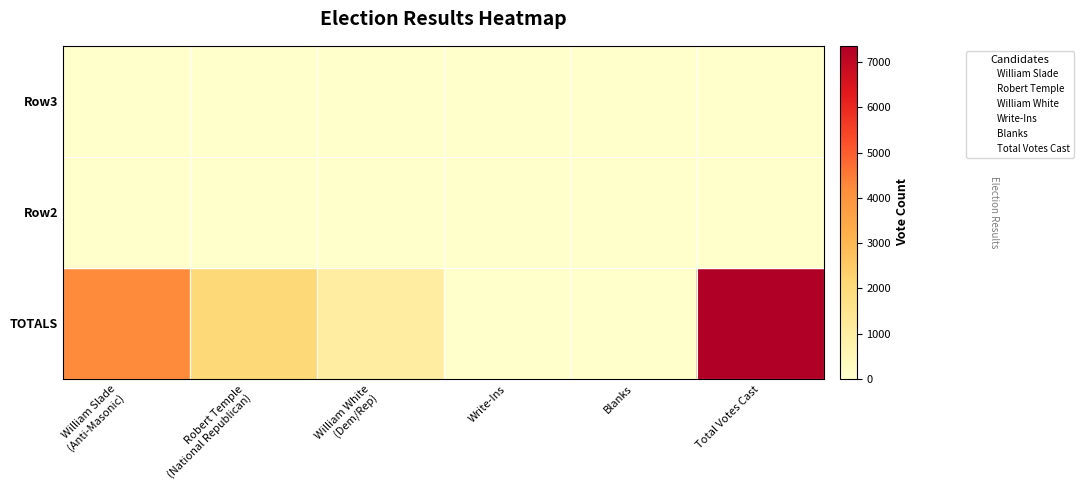

What are all the series names shown in the legend?

William Slade, Robert Temple, William White, Write-Ins, Blanks, Total Votes Cast